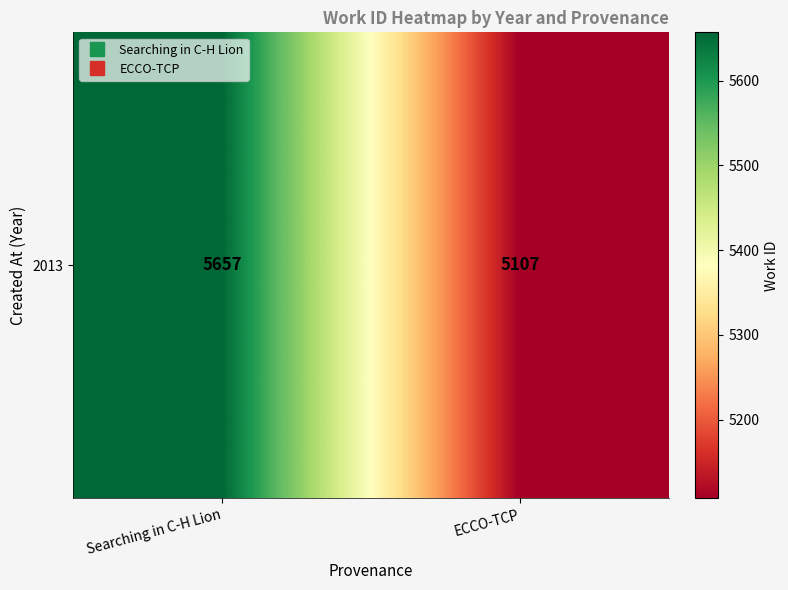

Is it true that the value at Searching in C-H Lion is 5657?

True